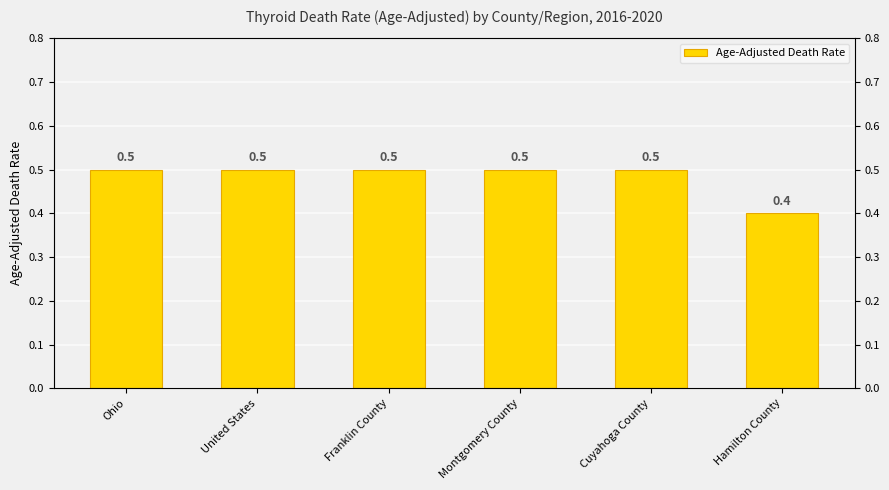

What is the greatest value displayed?

0.5